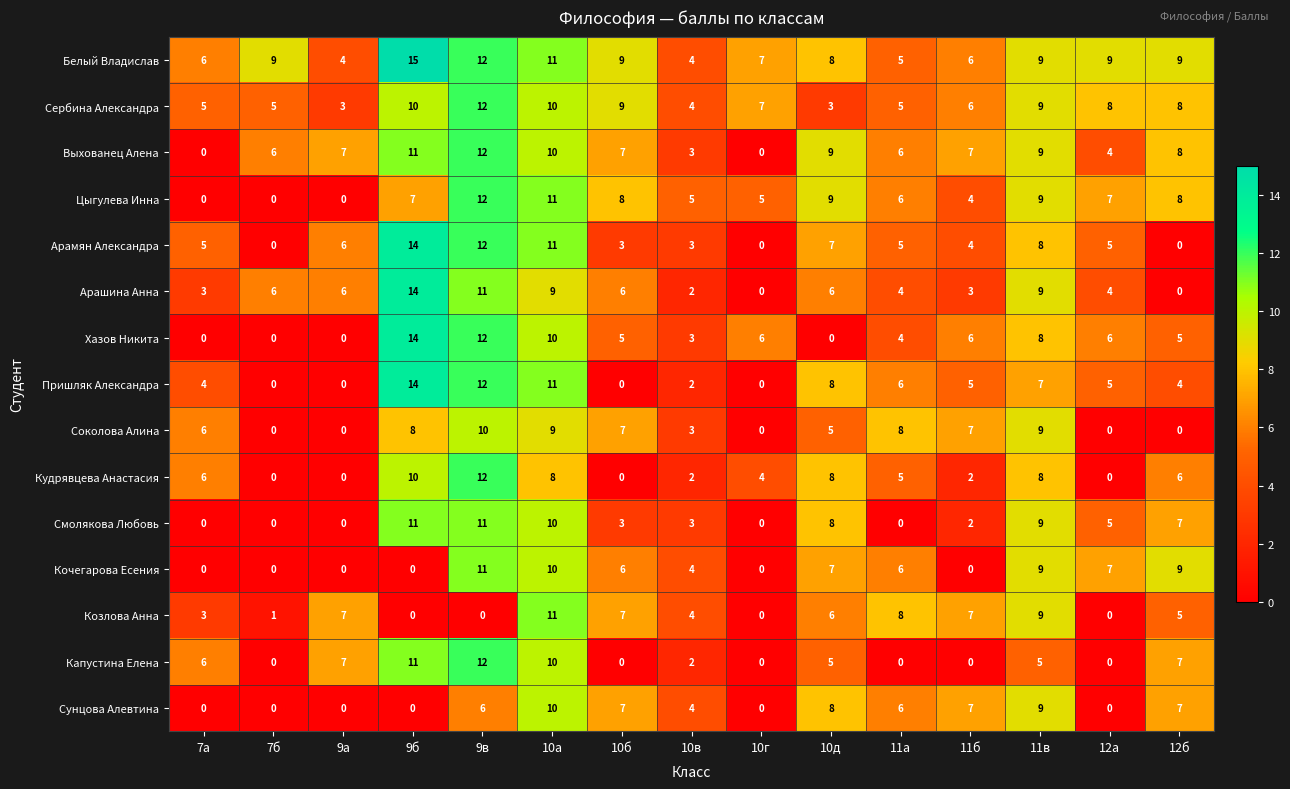

What is the highest value of the Цыгулева Инна series?

12